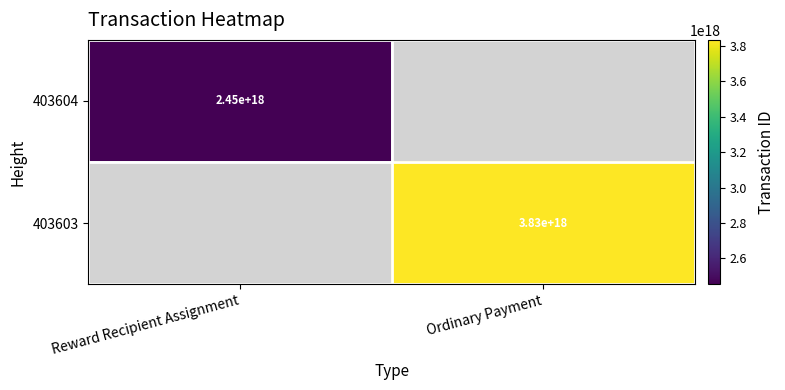

How many series are shown in this chart?

2